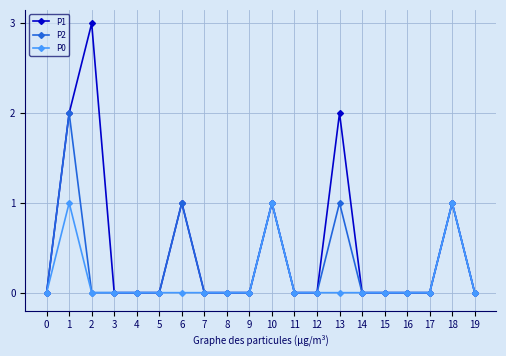

Rank the series by their average value, from highest to lowest.

P1, P2, P0